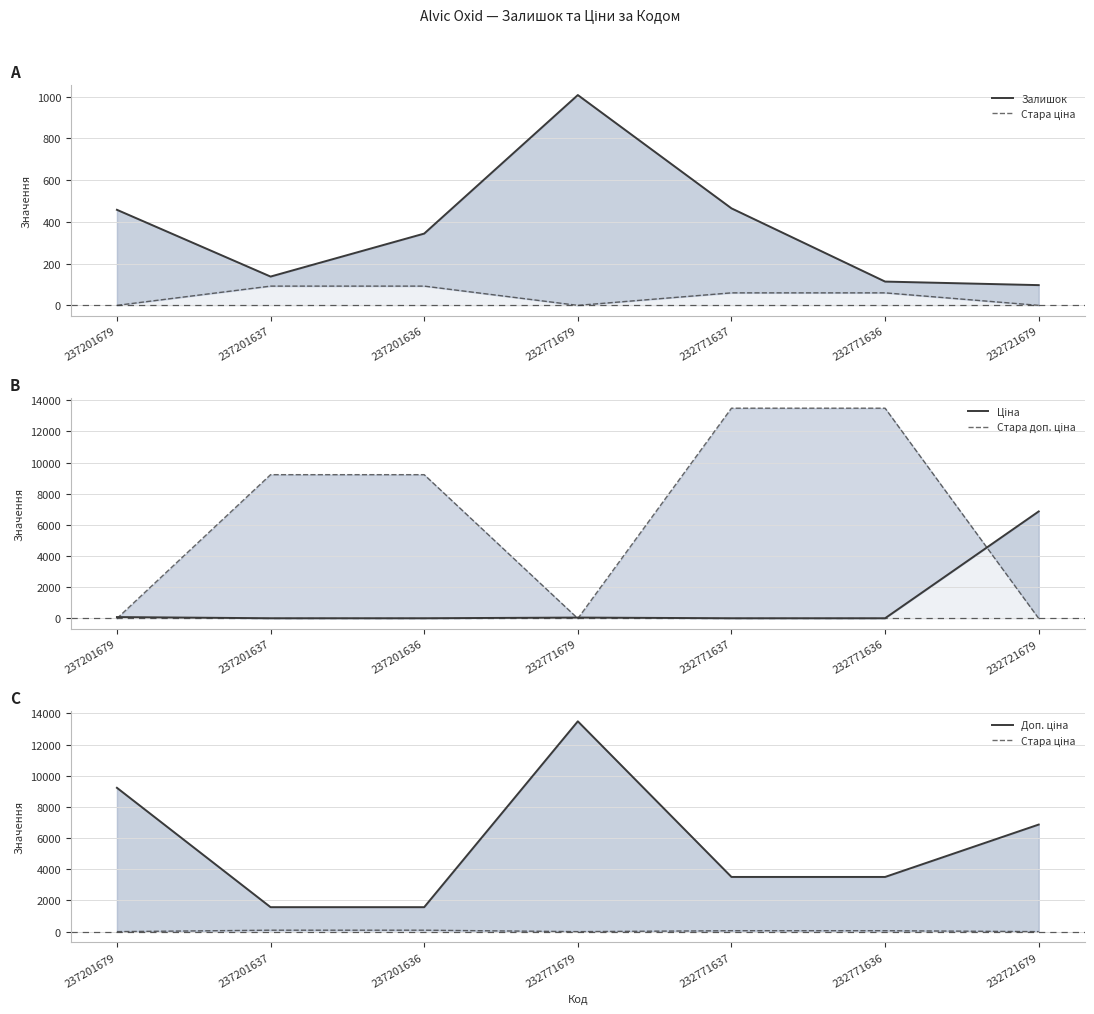

List the labels in order of Стара ціна value, smallest first.

237201679, 232771679, 232721679, 232771637, 232771636, 237201637, 237201636